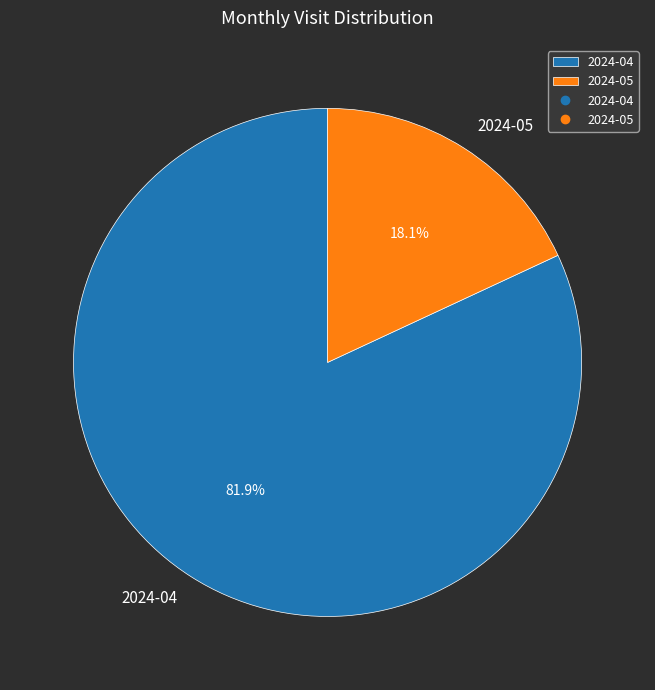

Approximately how many times larger is the value at 2024-05 compared to 2024-04?

0.2